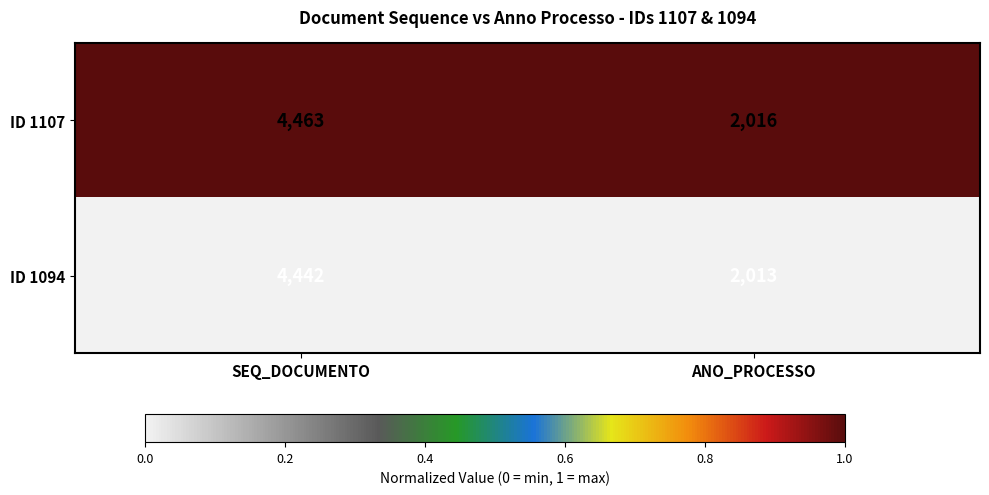

List the series in order of their overall mean, lowest first.

ID 1094, ID 1107